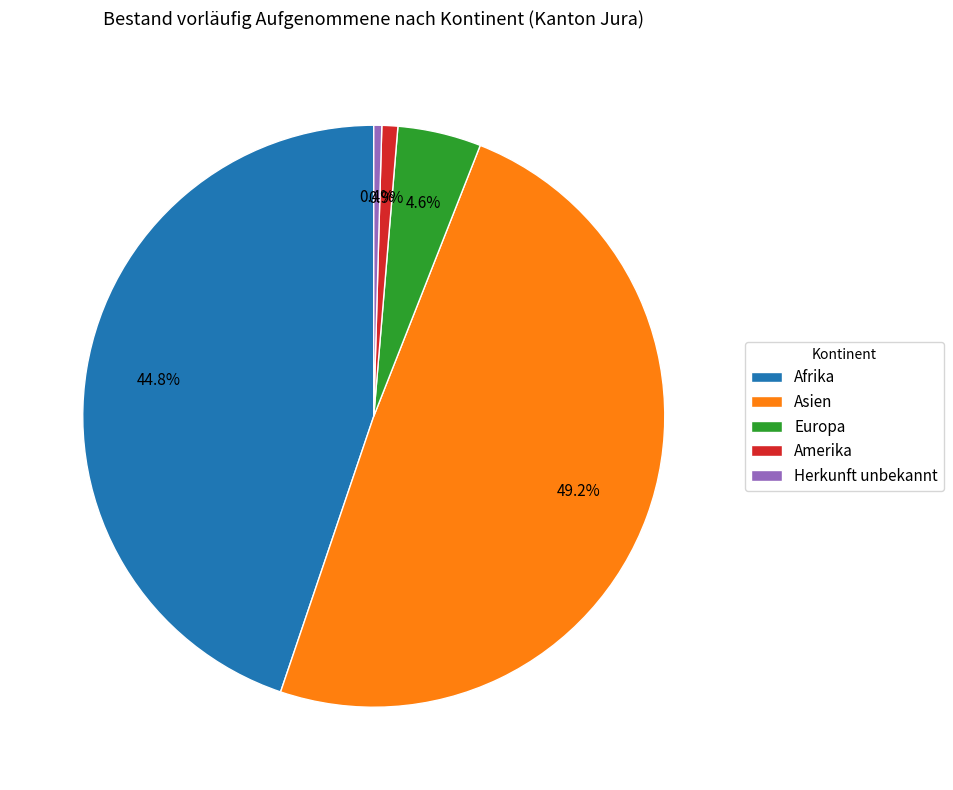

How many slices are in this pie chart?

5